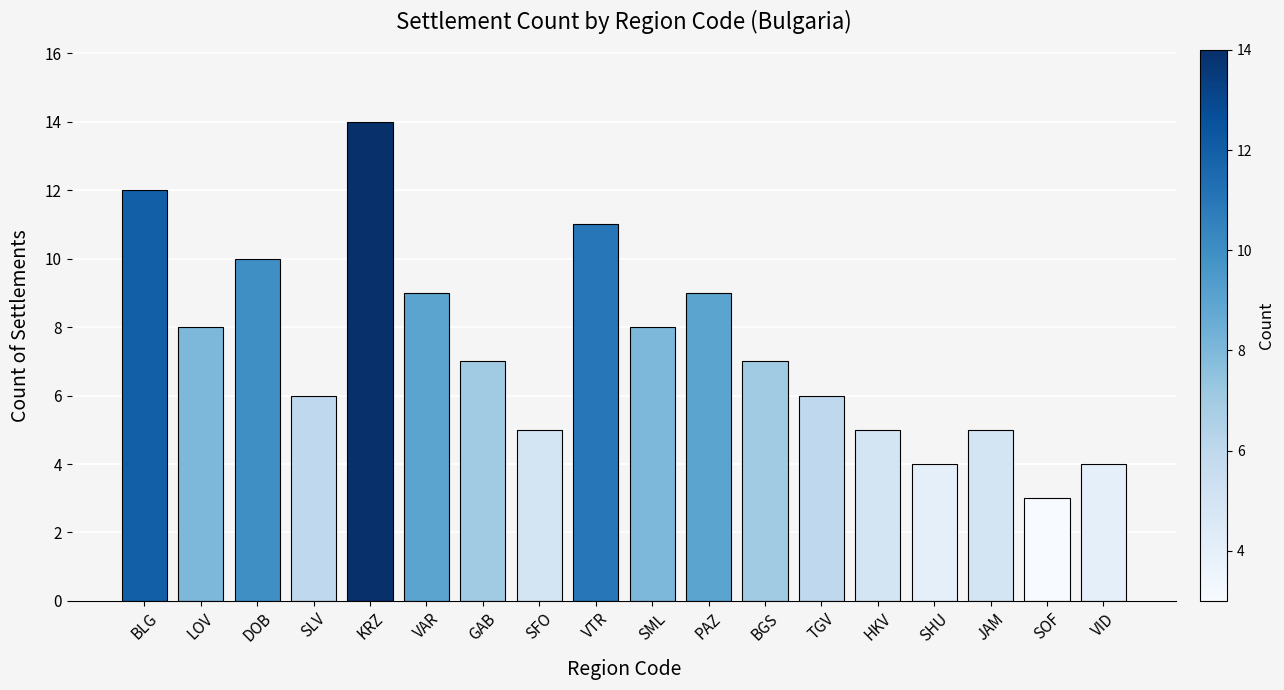

Which category has the highest value across all series?

KRZ